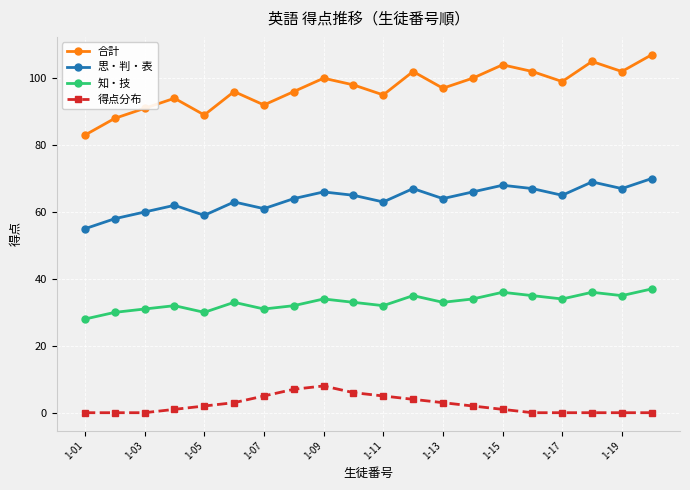

What is the sum of all 合計 values?

1940